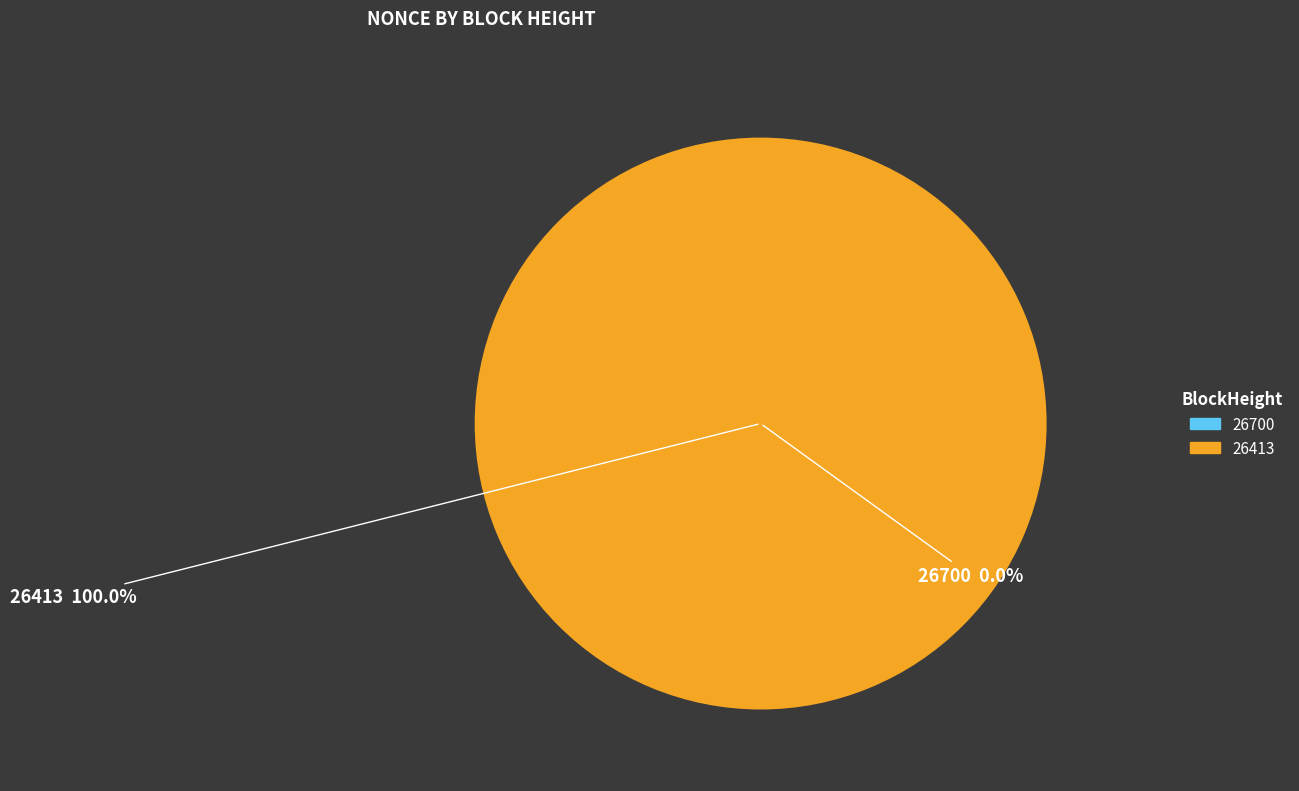

Which slice is the smallest?

26700